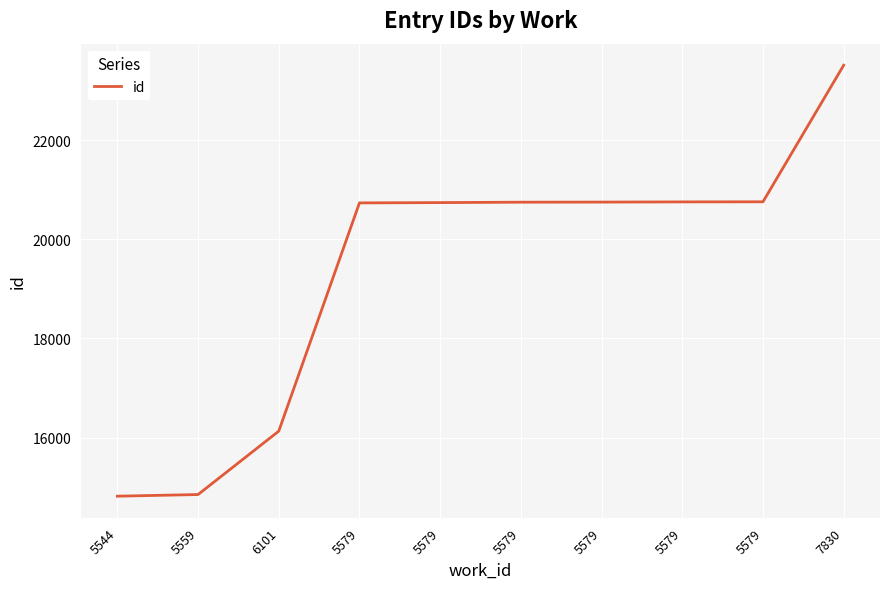

Is this an area chart (filled region under the line)?

No